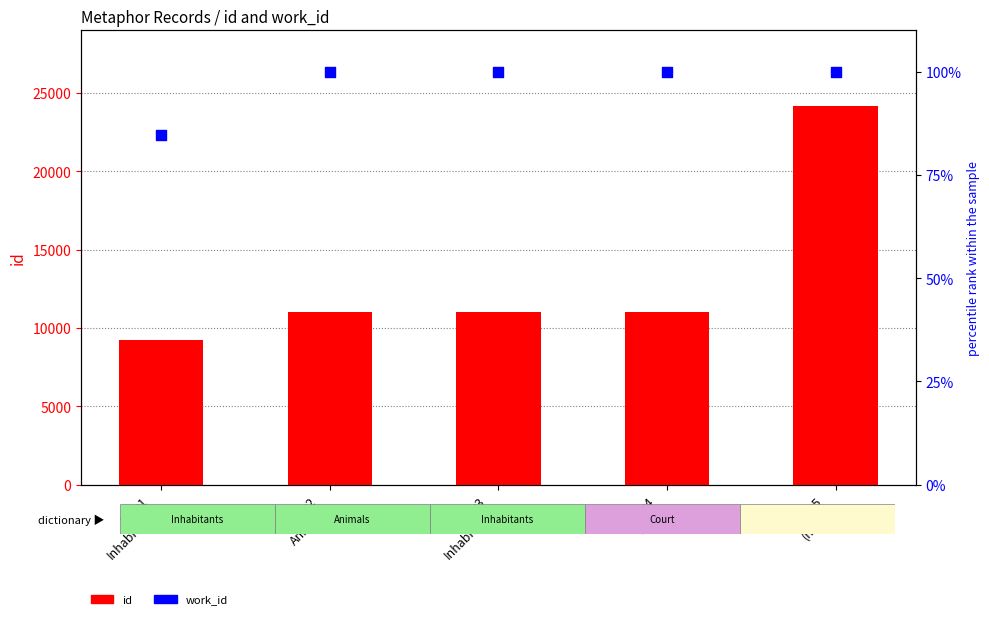

At which category is the sum across all series the highest?

Row5
(none)